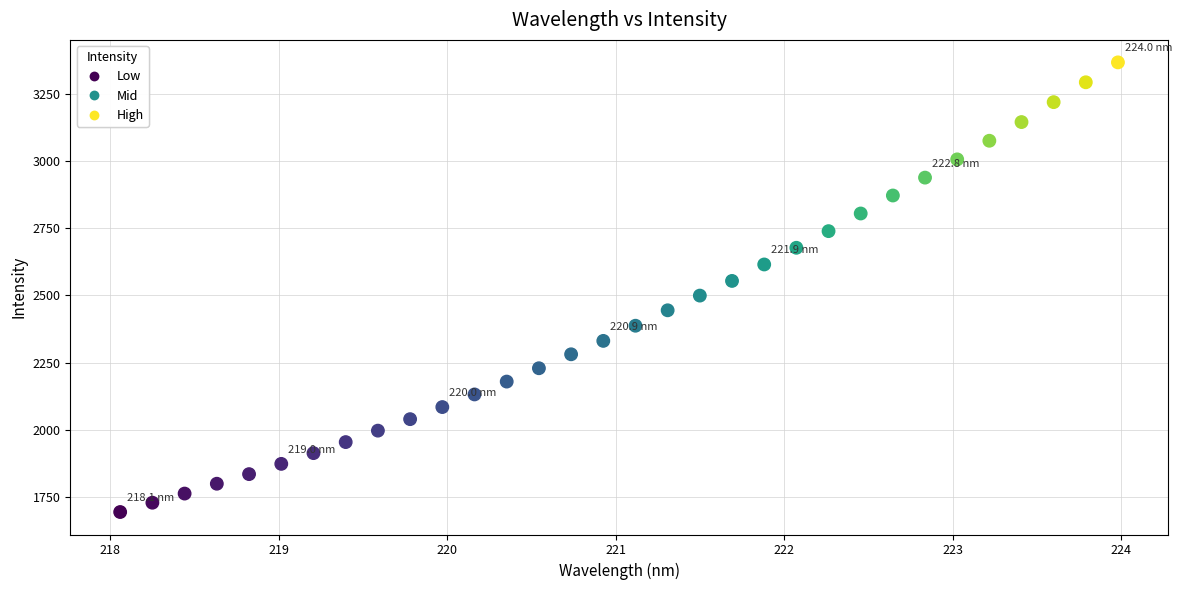

What is the range of X values (max minus min)?

5.9